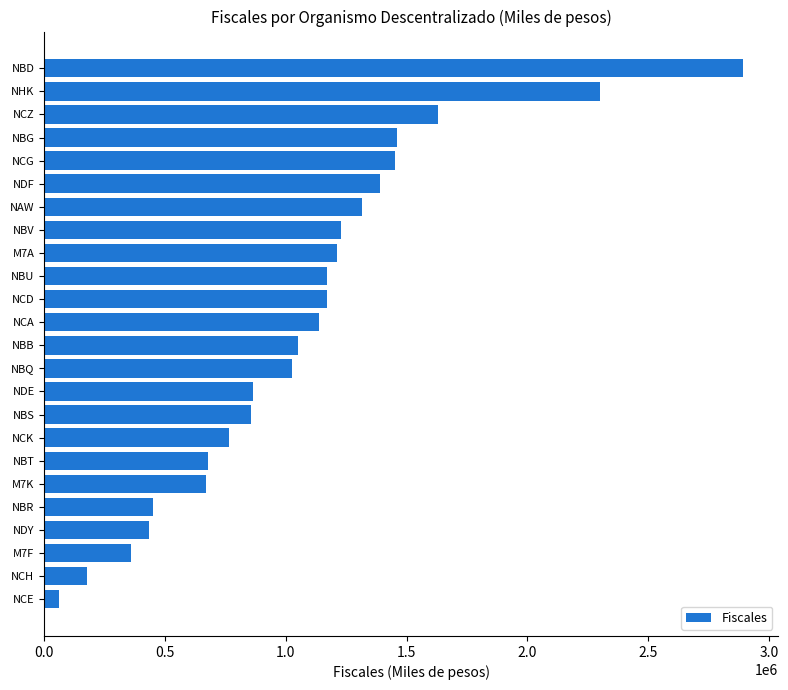

What is the approximate value at NBT?

678911.7